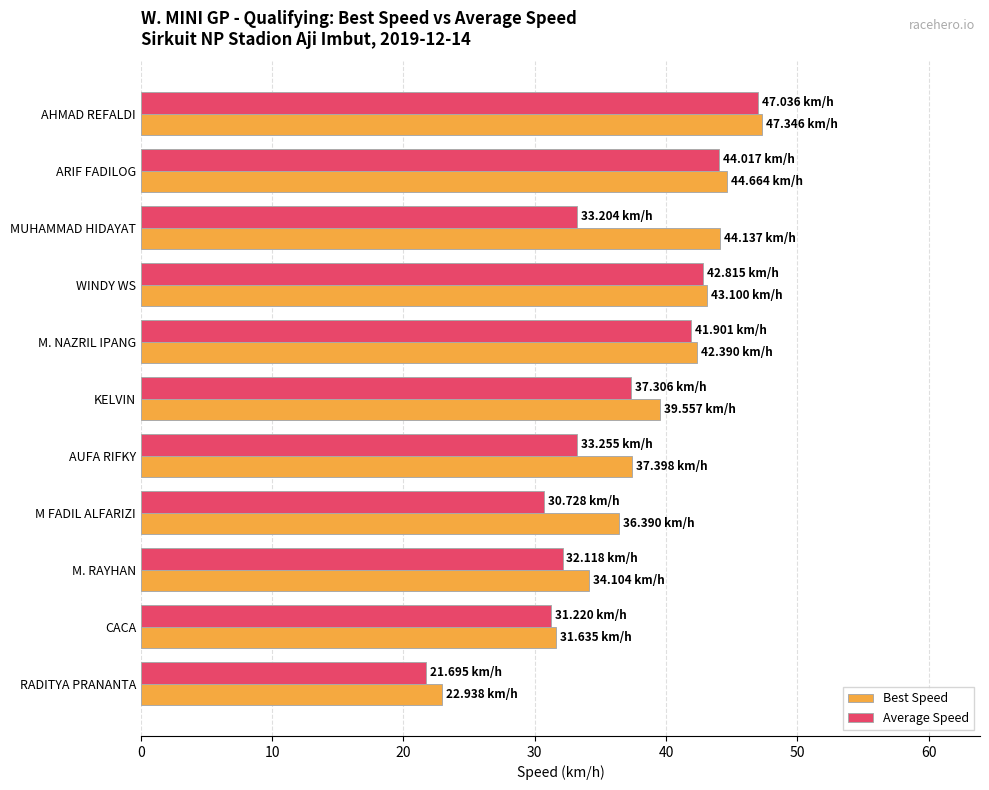

Which series changed the most between AUFA RIFKY and CACA?

Best Speed